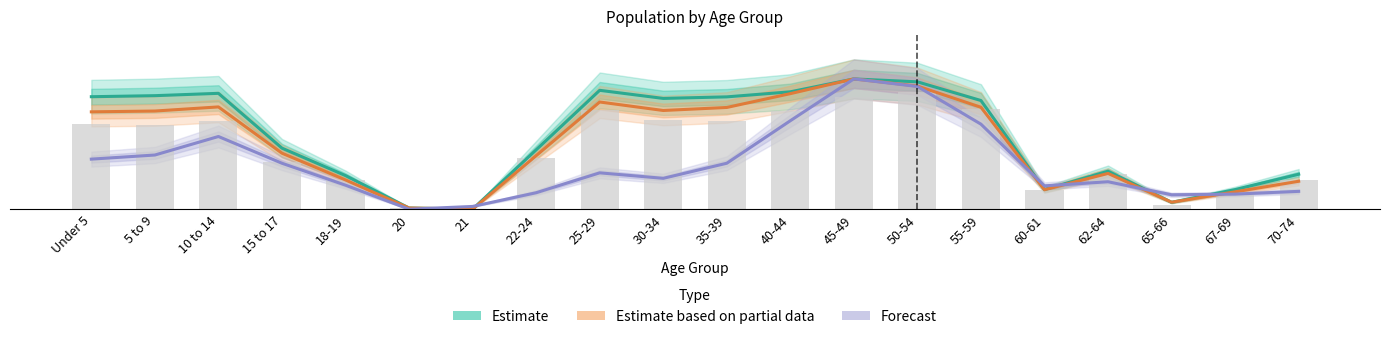

How many values in Forecast are above zero?

19